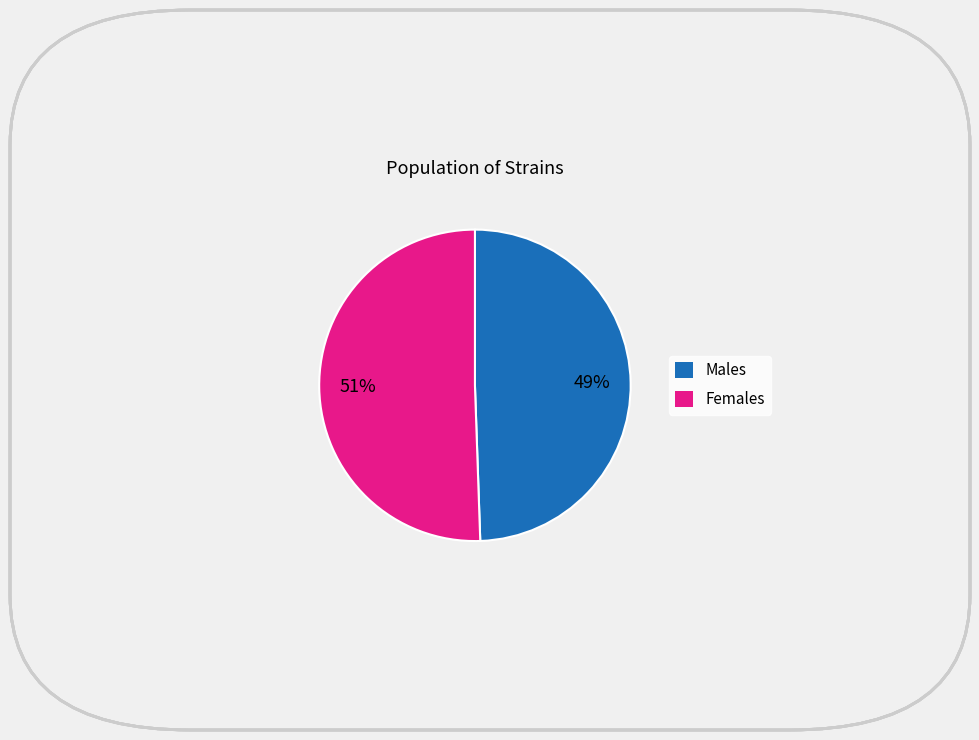

What is the smallest slice in the pie chart?

Males